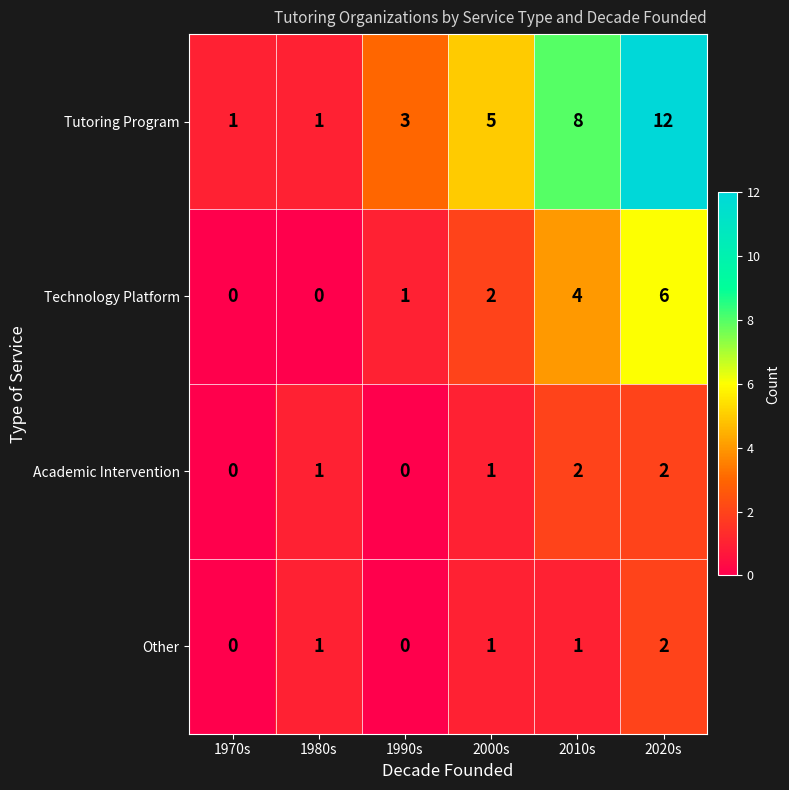

What is the difference between the maximum and minimum values in the Tutoring Program series?

11